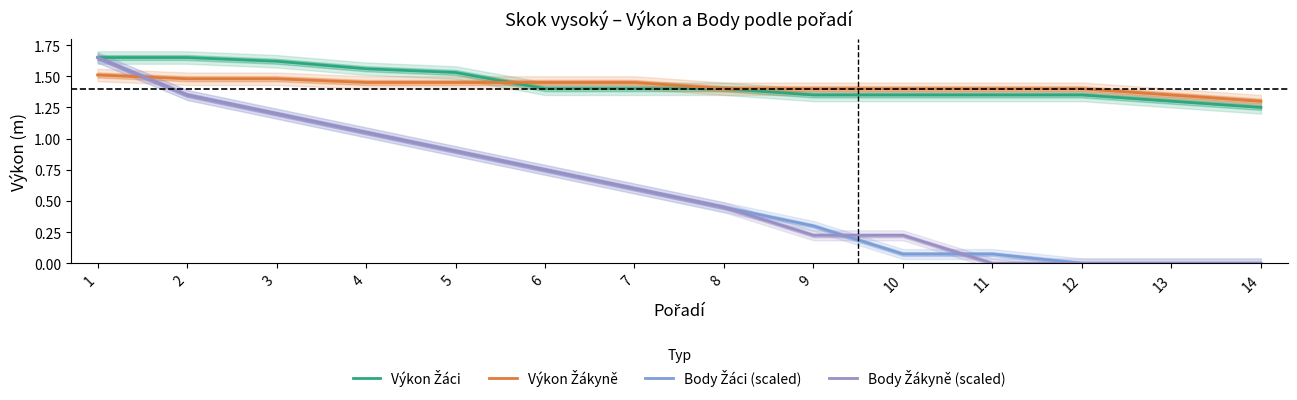

What is the value of the Body Žáci (scaled) point at the 10th from the left?

0.1